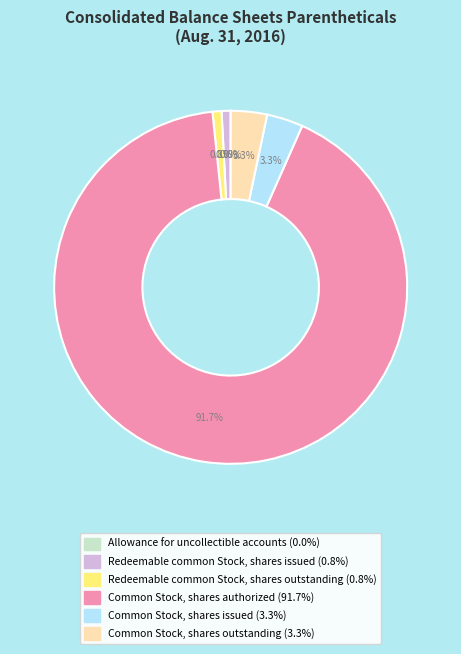

Which category accounts for the majority?

Common Stock, shares authorized